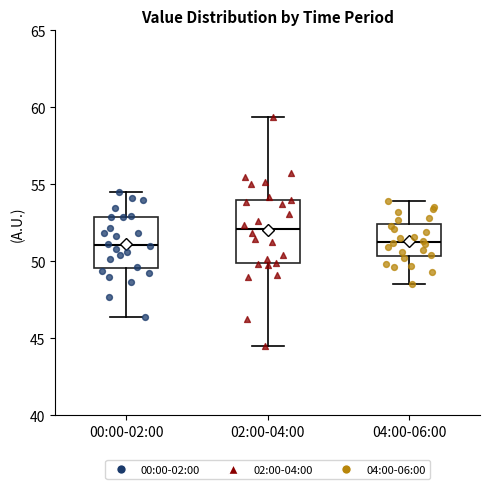

Reading left to right, transcribe this box plot: for each box, give where its median line is, the range the box spans, and where its two whiskers end, as read against the y-axis. The values are not printed on the chart, so give them approximately, as read against the axis.

00:00-02:00: median 51.0, box 49.5 to 53.0, whiskers 46.5 to 54.5
02:00-04:00: median 52.0, box 50.0 to 54.0, whiskers 44.5 to 59.5
04:00-06:00: median 51.5, box 50.5 to 52.5, whiskers 48.5 to 54.0